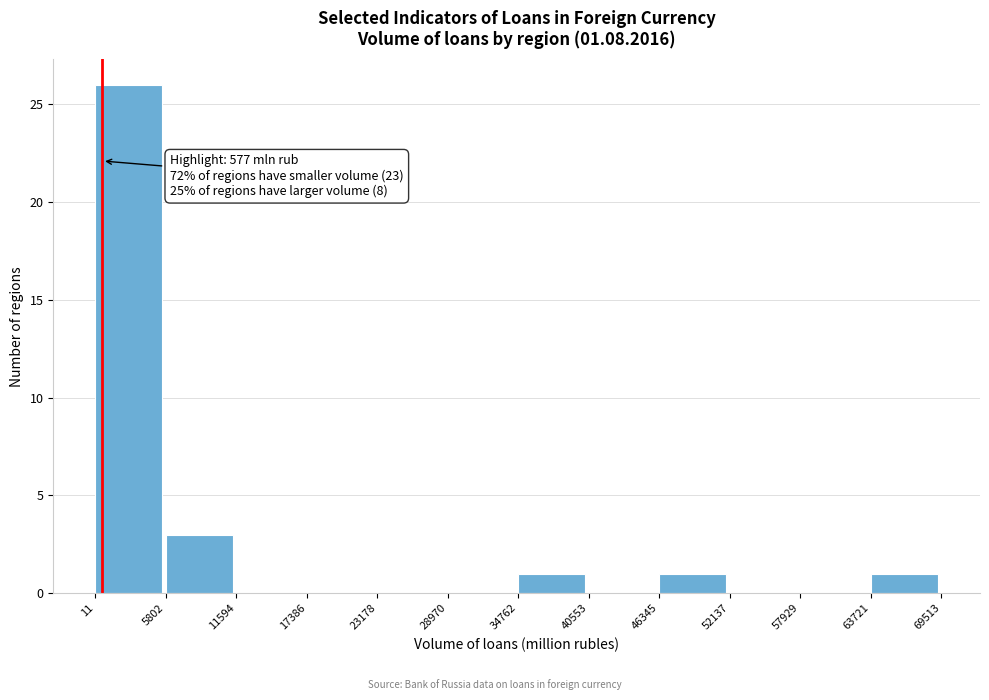

Which range on the x-axis has the tallest bar?

11 to 5802